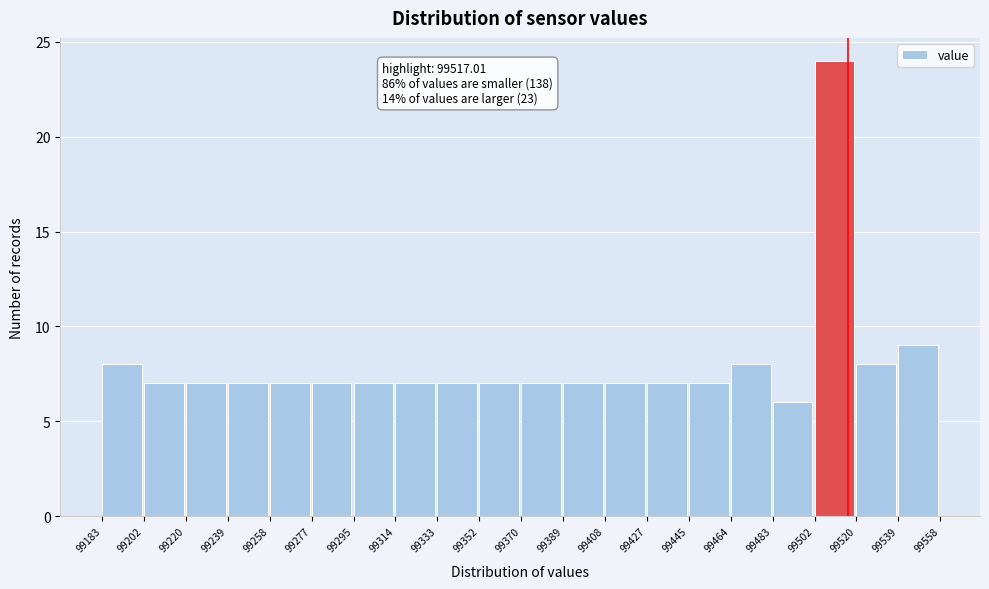

Over which range of the x-axis is the bar tallest?

99502 to 99520